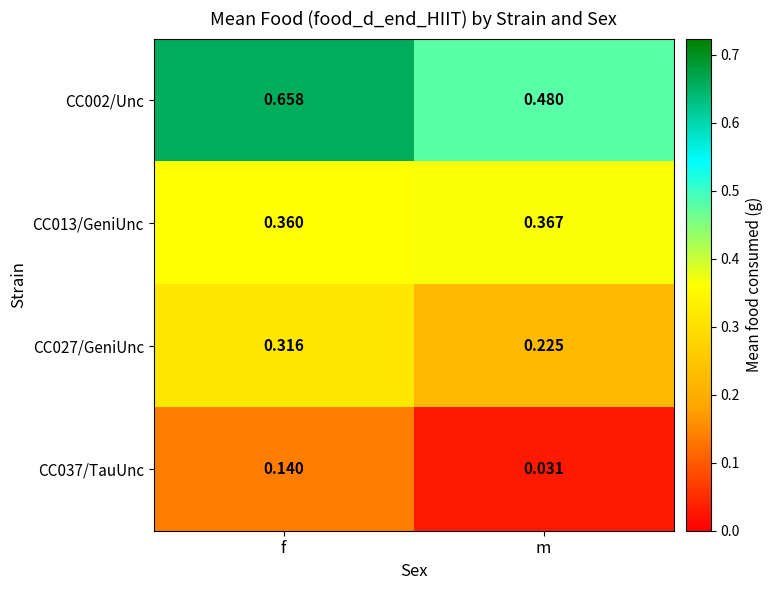

Which category has the highest value across all series?

f